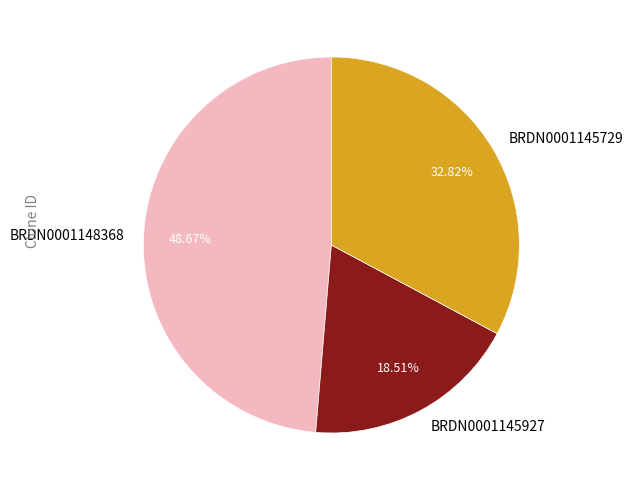

Combined, do BRDN0001148368 and BRDN0001145729 account for over 50%?

Yes